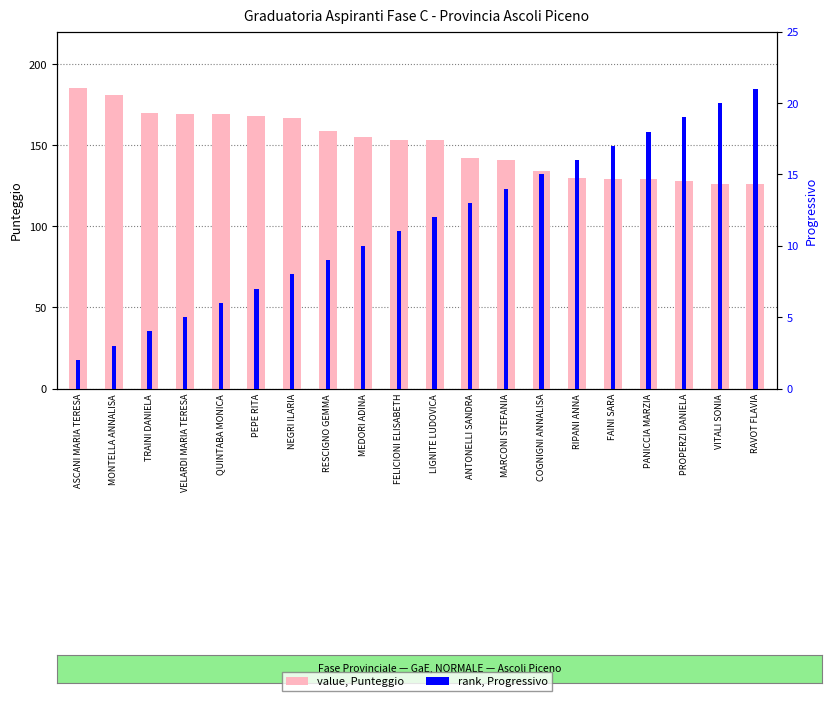

What is the sum of all Progressivo values?

230